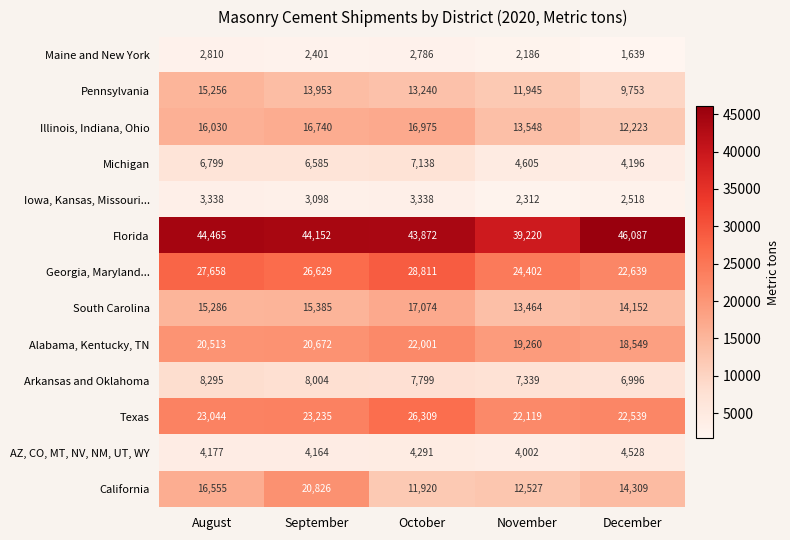

How many categories are shown in the chart?

5